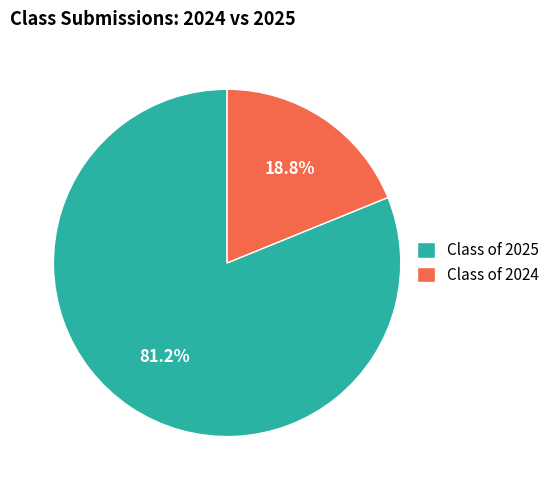

To the nearest percent, what percentage of the pie is Class of 2024?

19%